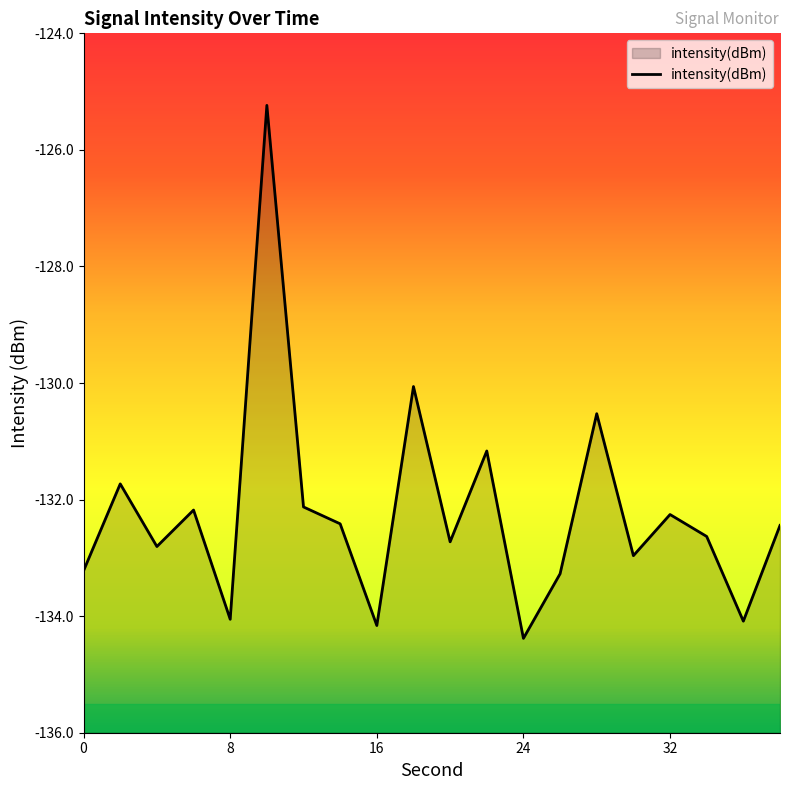

How many lines are shown in the chart?

1